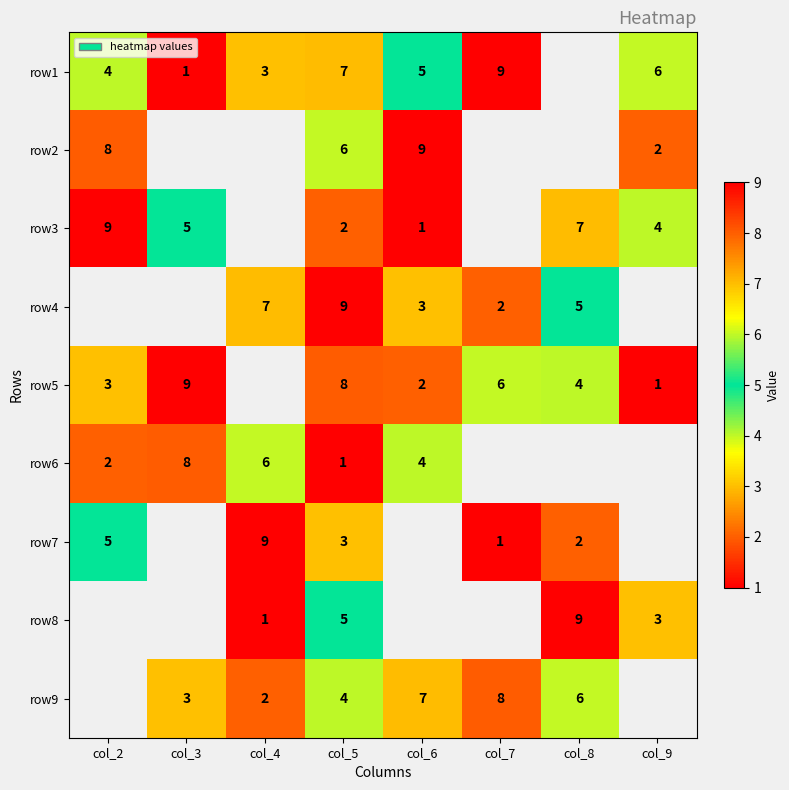

The value of row1 at col_9 is 6. True or false?

True